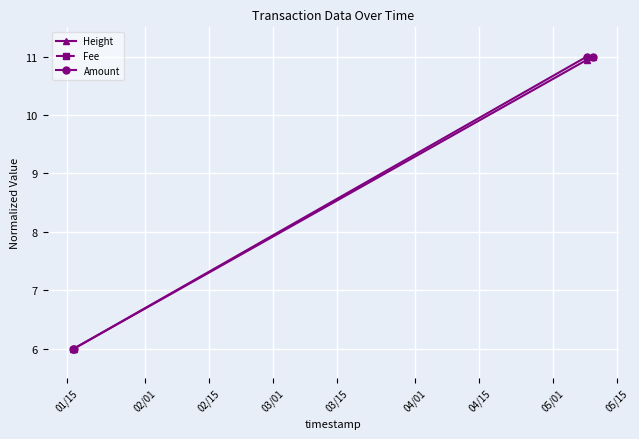

What is the average value of the Height series?

8.5